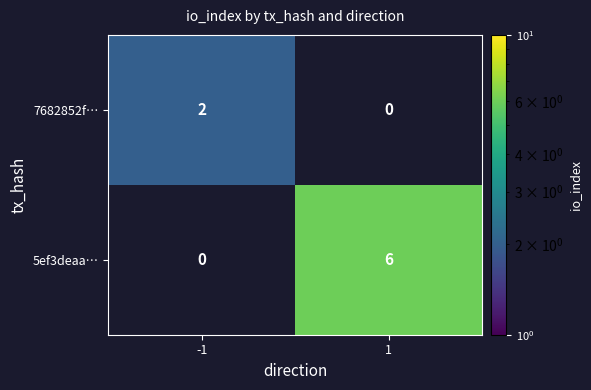

Which category has the highest value across all series?

1